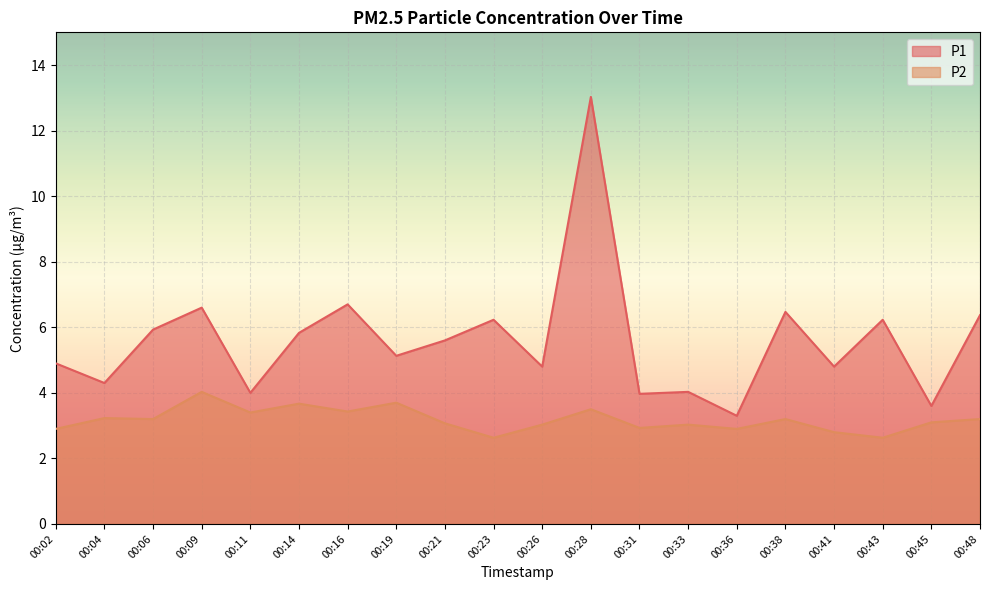

Does the chart display data point markers on the line(s)?

No